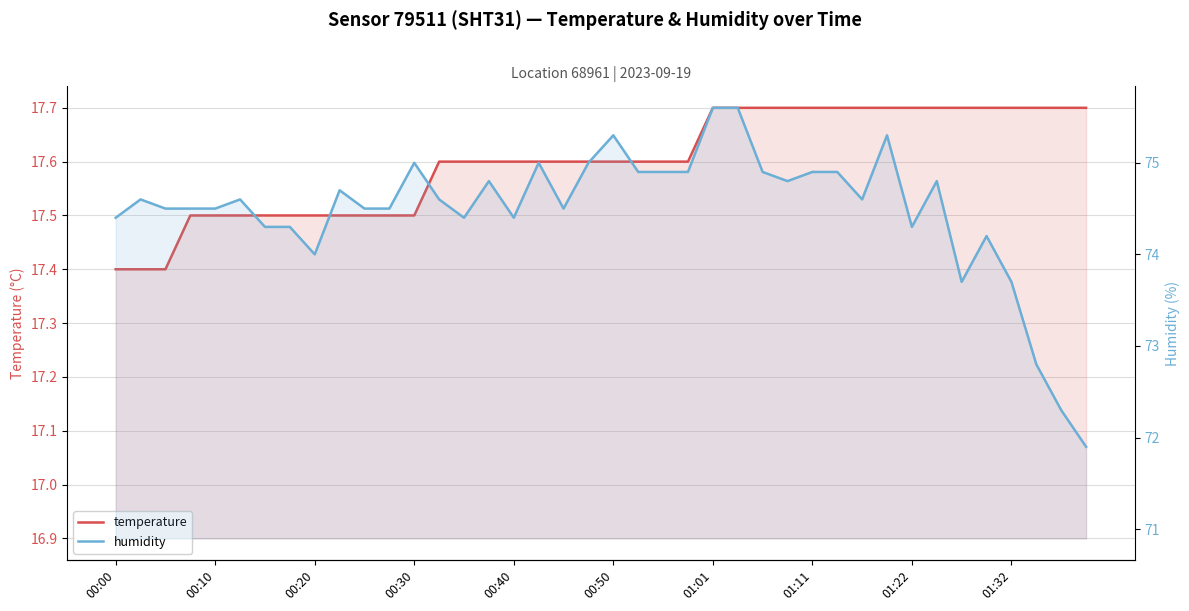

Reading left to right, list all the values displayed in this chart.

temperature: 17.4	17.4	17.4	17.5	17.5	17.5	17.5	17.5	17.5	17.5	17.5	17.5	17.5	17.6	17.6	17.6	17.6	17.6	17.6	17.6	17.6	17.6	17.6	17.6	17.7	17.7	17.7	17.7	17.7	17.7	17.7	17.7	17.7	17.7	17.7	17.7	17.7	17.7	17.7	17.7
humidity: 74.4	74.6	74.5	74.5	74.5	74.6	74.3	74.3	74.0	74.7	74.5	74.5	75.0	74.6	74.4	74.8	74.4	75.0	74.5	75.0	75.3	74.9	74.9	74.9	75.6	75.6	74.9	74.8	74.9	74.9	74.6	75.3	74.3	74.8	73.7	74.2	73.7	72.8	72.3	71.9